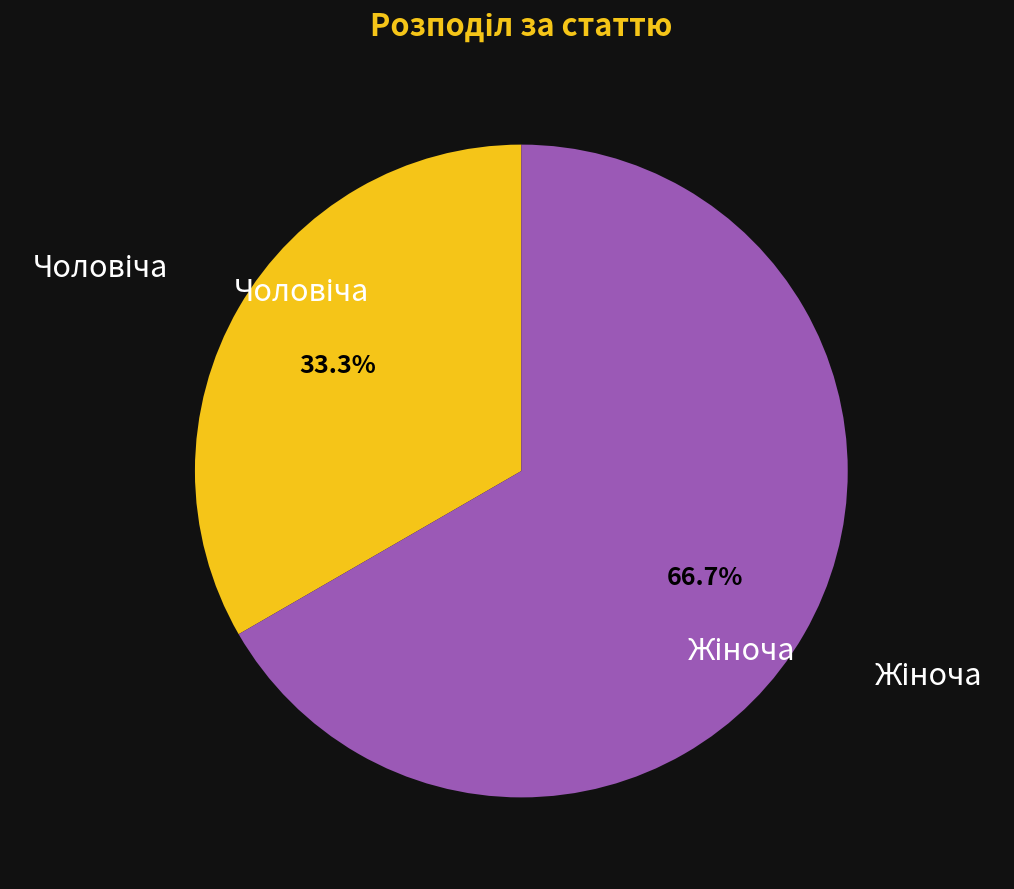

Is there any slice that represents more than half of the pie?

Yes